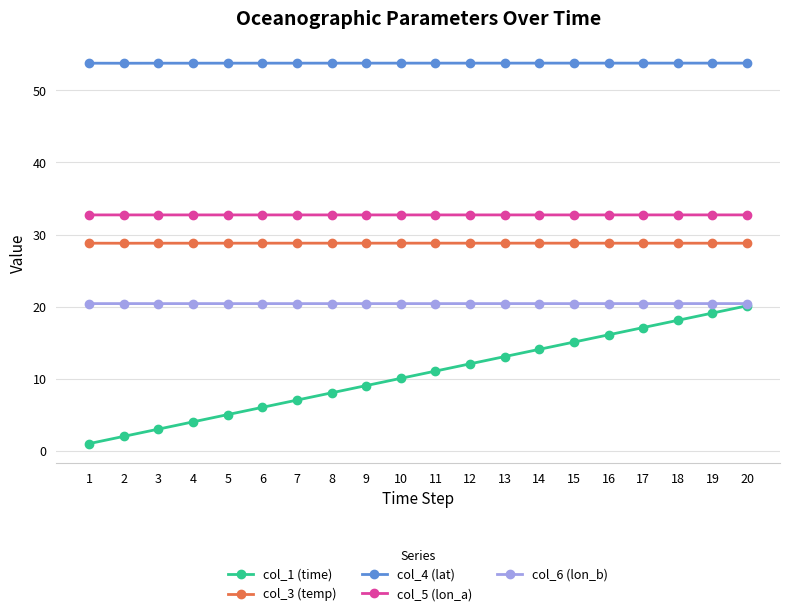

Which series has the largest total across all categories?

col_4 (lat)